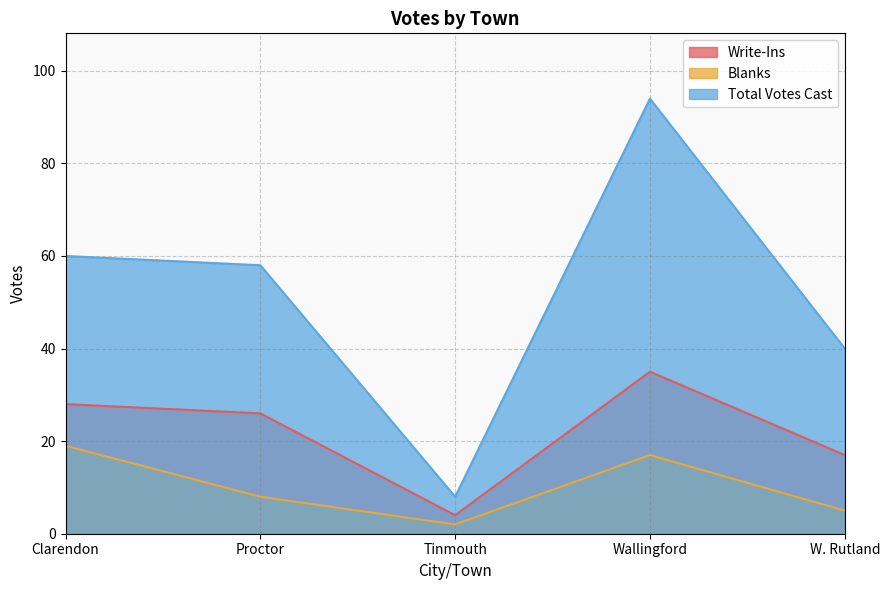

The value of Write-Ins at Proctor is 36. True or false?

False